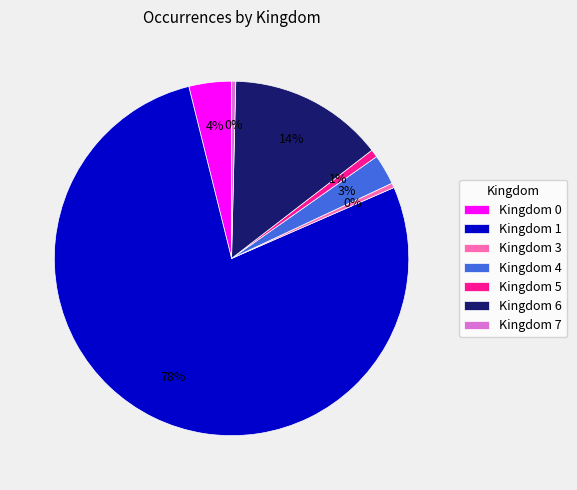

Between Kingdom 7 and Kingdom 6, which is larger?

Kingdom 6